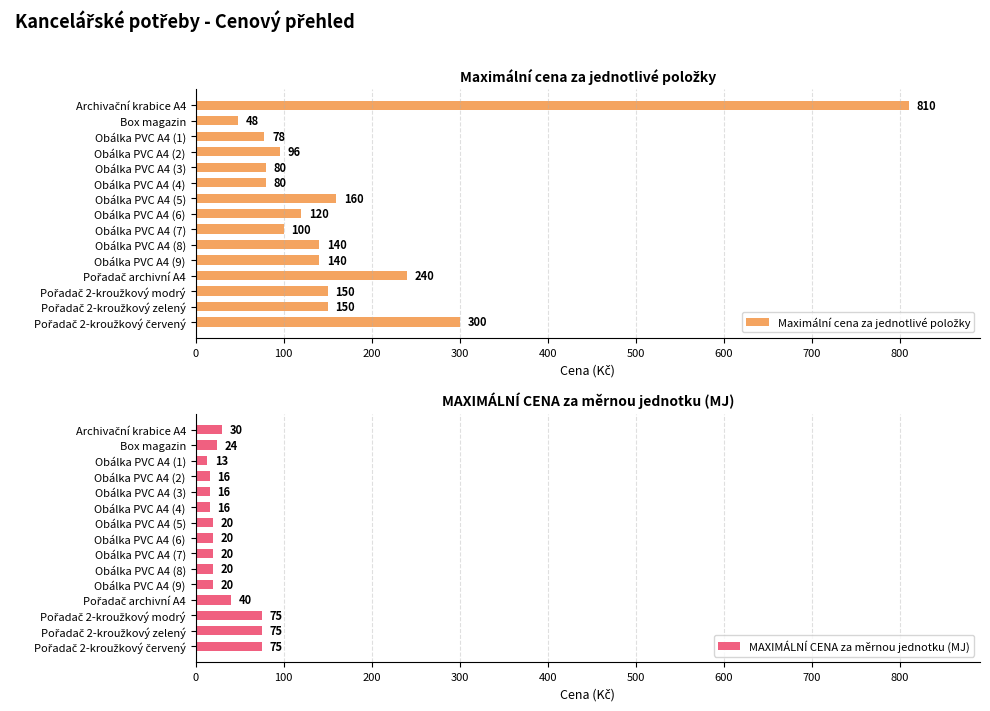

What is the sum of all MAXIMÁLNÍ CENA za měrnou jednotku (MJ) values?

480